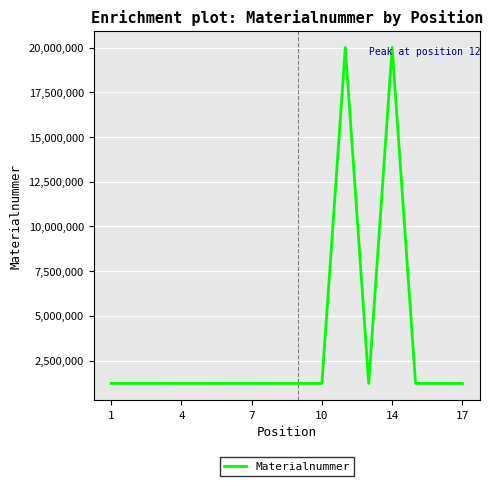

What is the greatest value displayed?

20002945